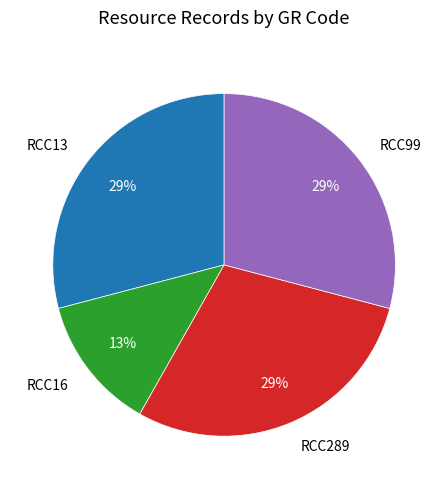

To the nearest percent, what is the difference between the RCC16 and RCC13 slice percentages?

16%